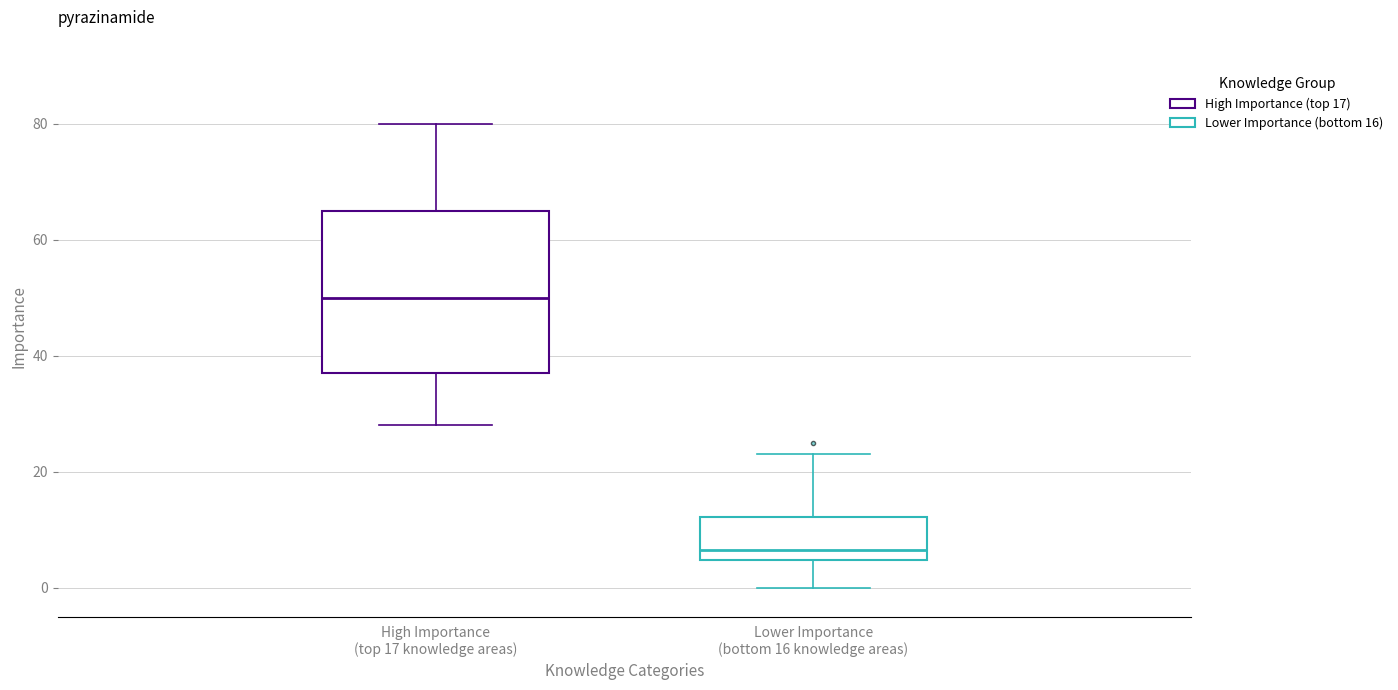

Reading left to right, read every box against the y-axis: the position of its median line, the range the box covers, and the ends of its whiskers. The values are not printed on the chart, so give them approximately, as read against the axis.

High Importance (top 17 knowledge areas): median 50, box 38 to 66, whiskers 28 to 80
Lower Importance (bottom 16 knowledge areas): median 6, box 4 to 12, whiskers 0 to 24